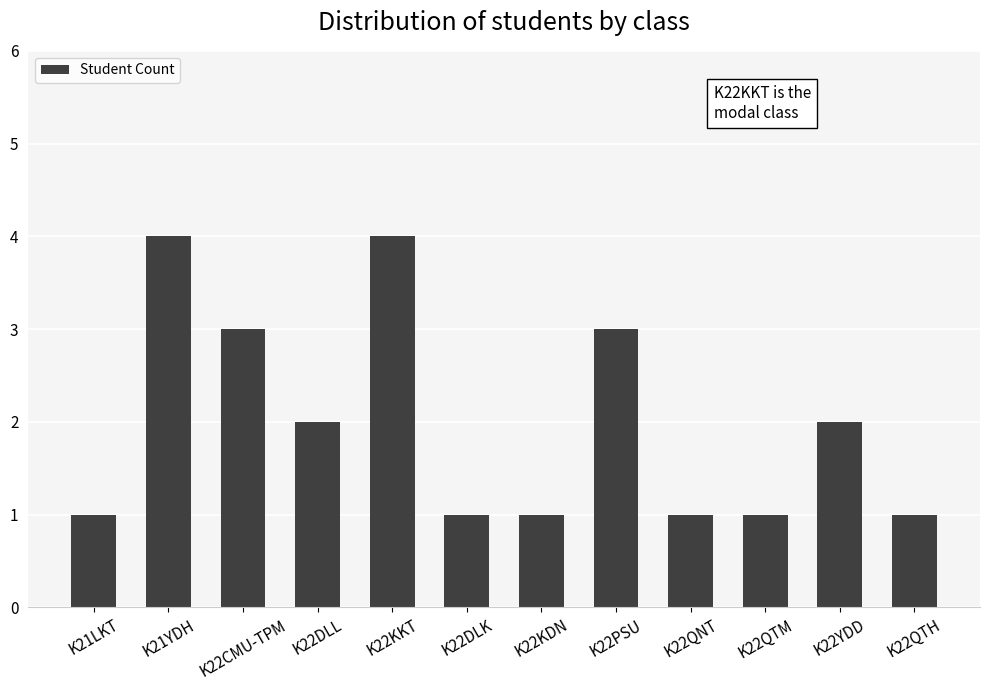

What is the value of the 11th bar from the left?

2